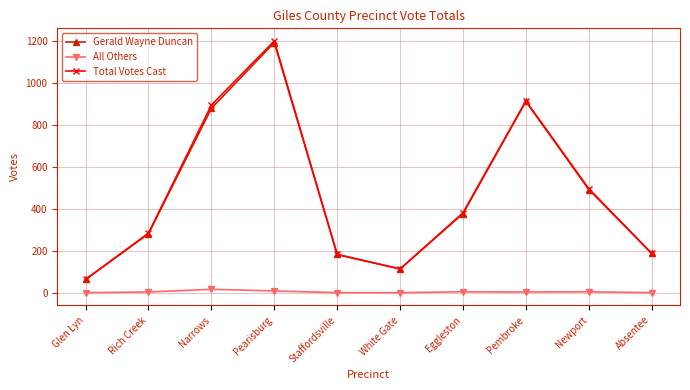

Is the value of Gerald Wayne Duncan at Glen Lyn greater than the value of Total Votes Cast at White Gate?

No